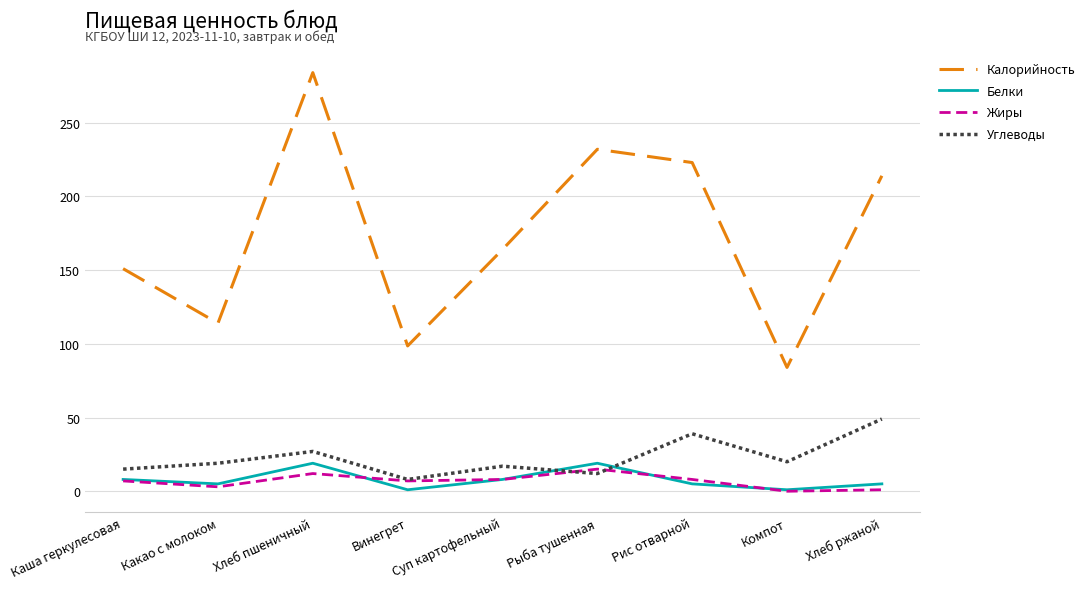

Where is the first local maximum for Углеводы?

Хлеб пшеничный